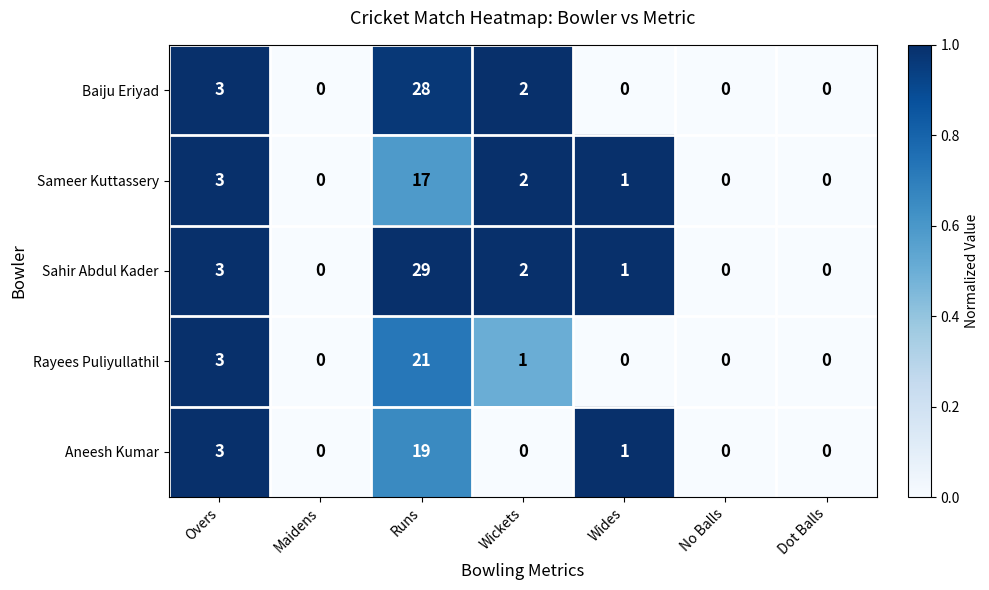

What is the maximum value for Sahir Abdul Kader?

29